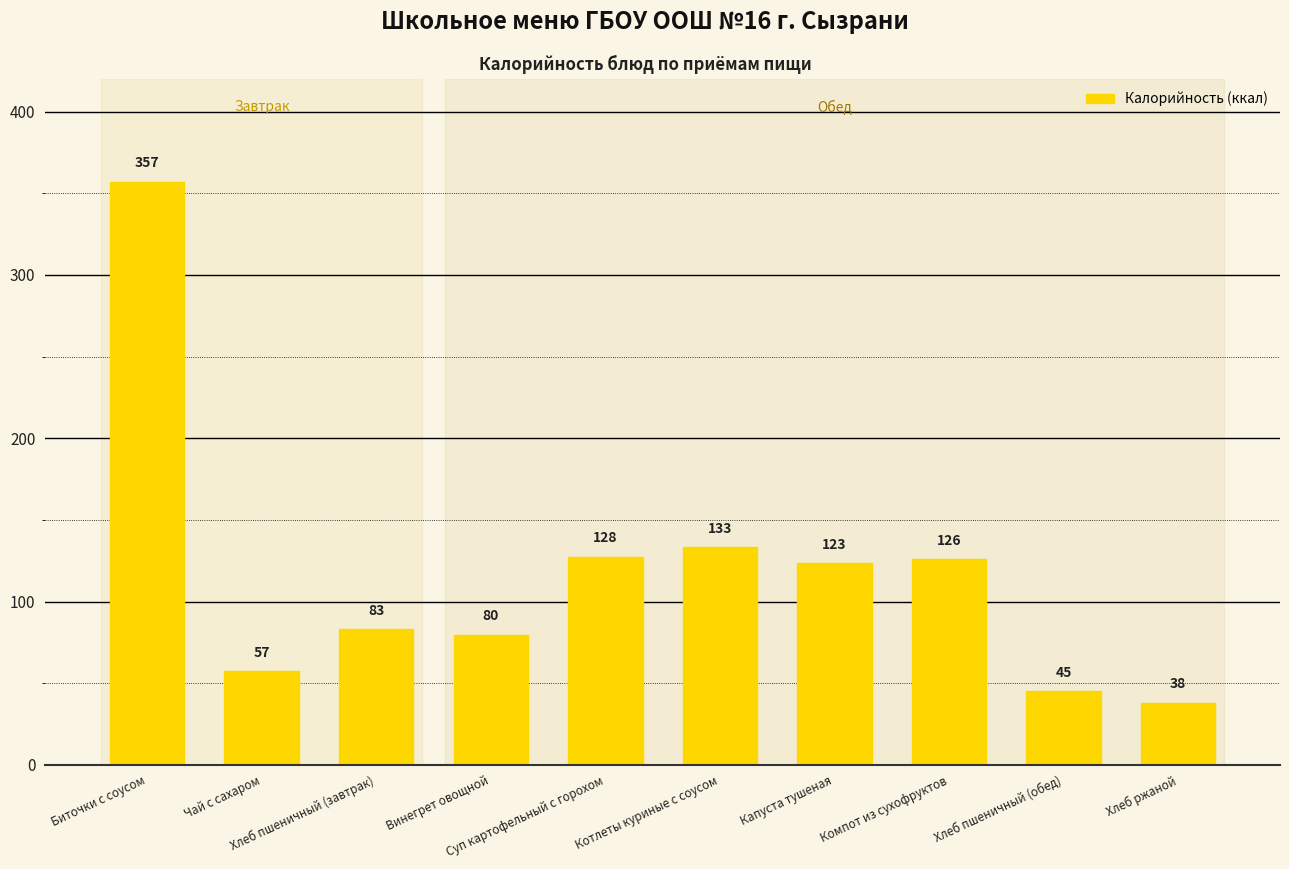

What is the ratio of the value at Биточки с соусом to the value at Хлеб ржаной?

9.4